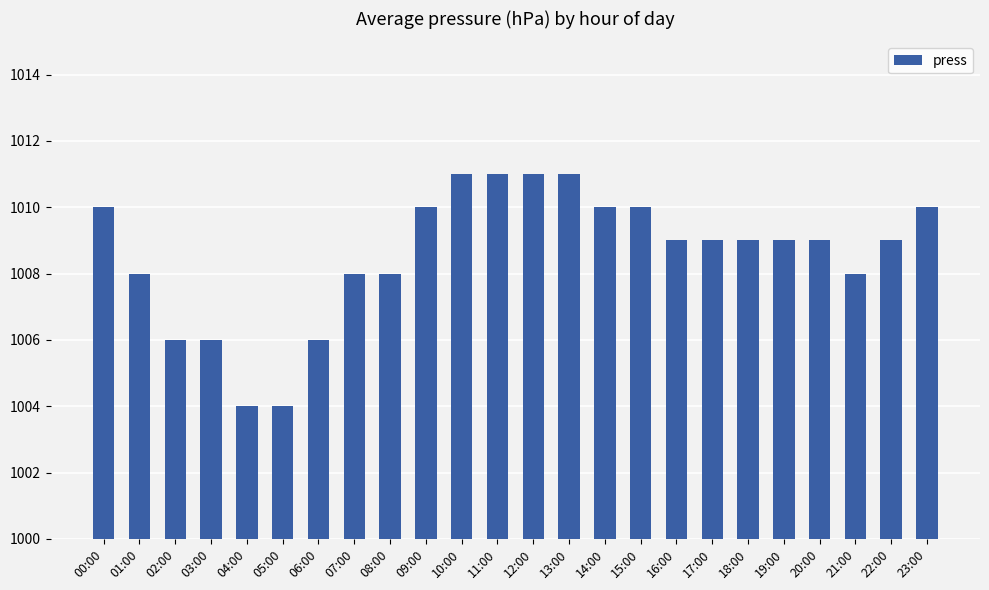

Count the number of categories in the chart.

24